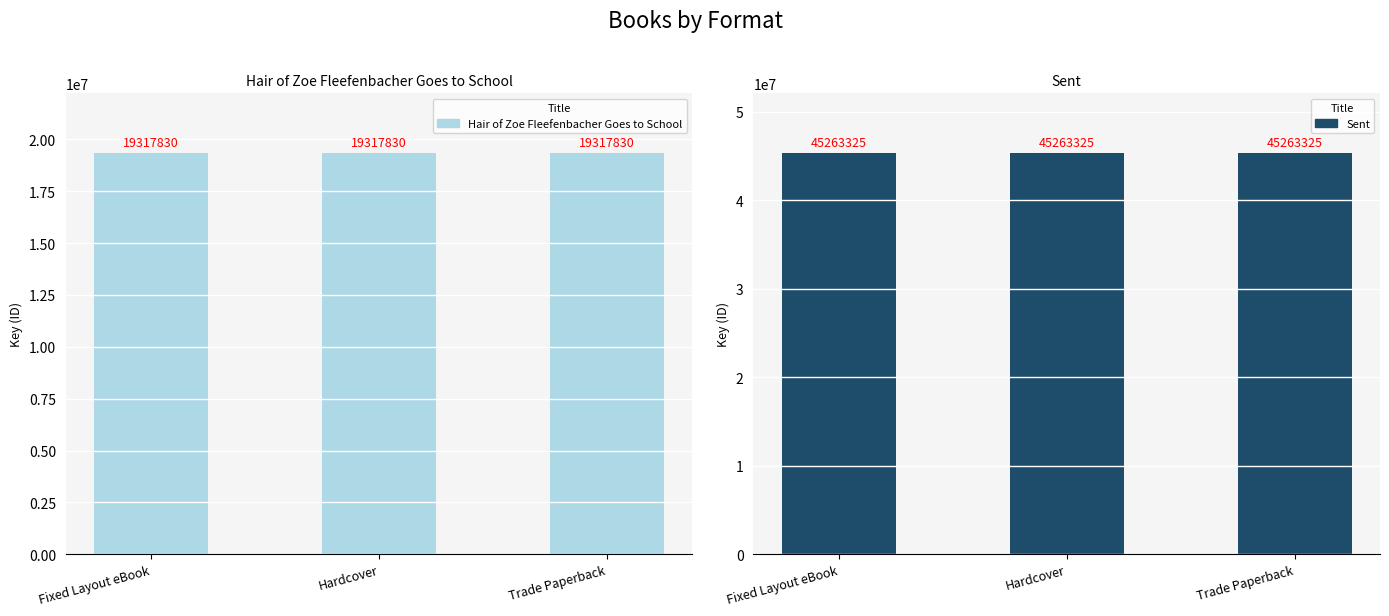

What are all the series names shown in the legend?

Hair of Zoe Fleefenbacher Goes to School, Sent